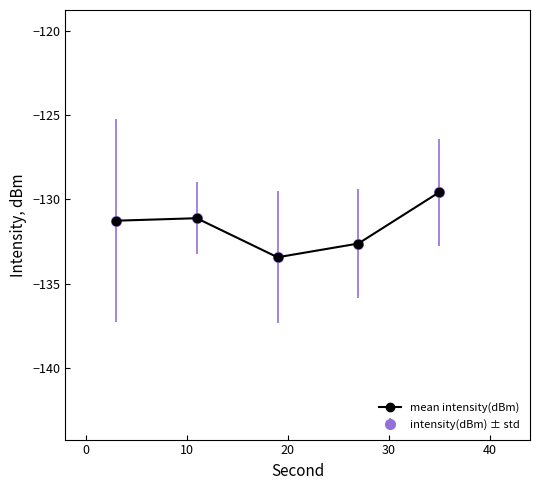

Does the chart have visible grid lines?

No